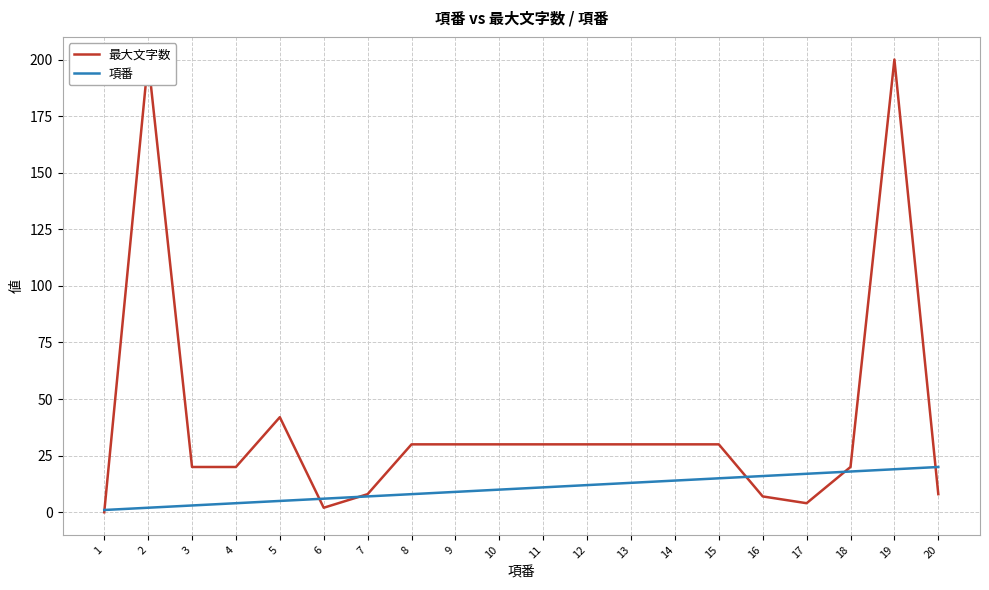

Rank the series by their maximum value, from highest to lowest.

最大文字数, 項番